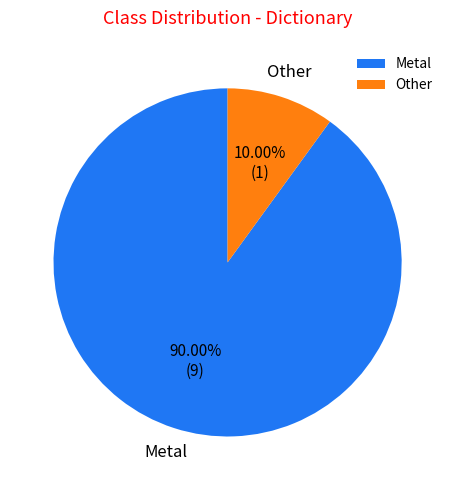

Which slice is the smallest?

Other